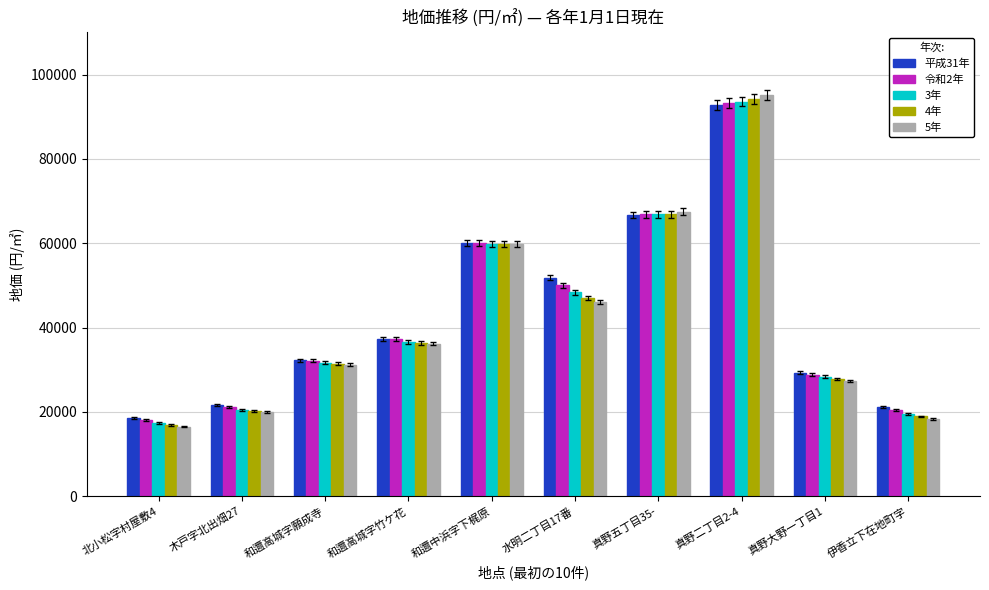

Where is 5年 nearest to the value 55850?

和邇中浜字下梶原